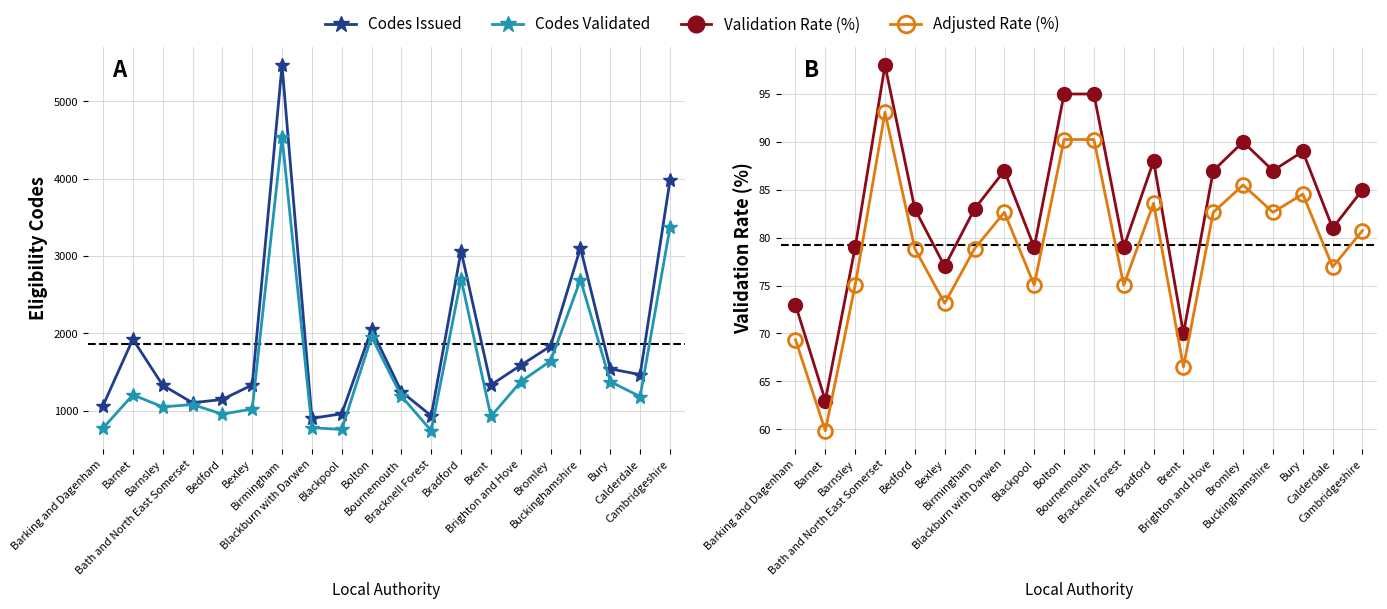

How many data points in Codes Validated are less than 1189?

10